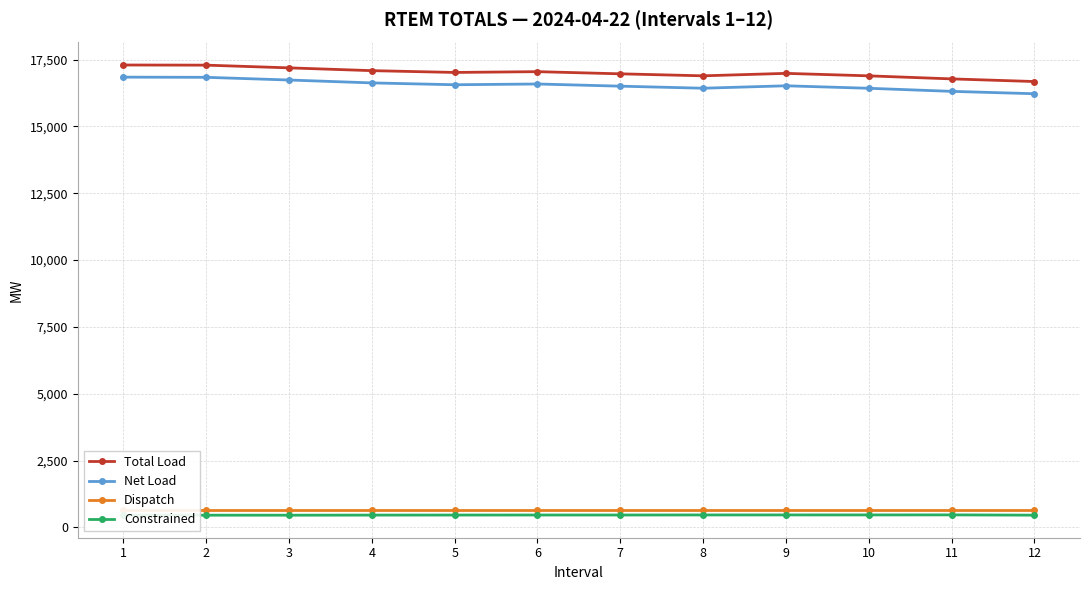

Is it true that Total Load equals 29043.7 at 9?

False